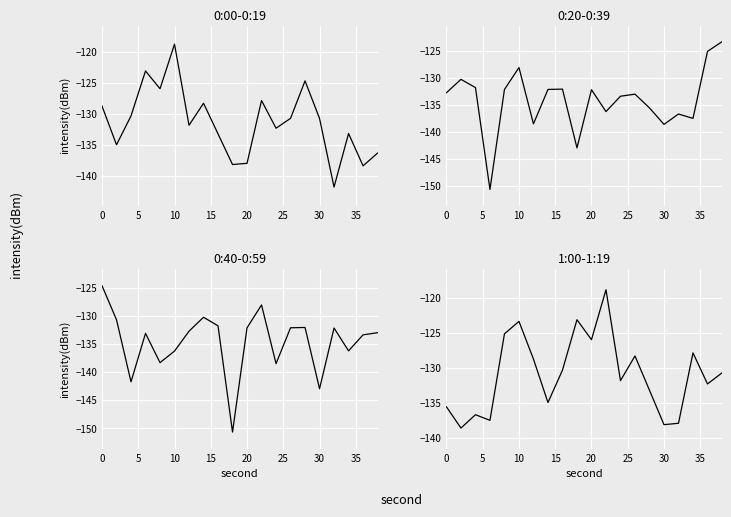

Count the number of data series in this chart.

4